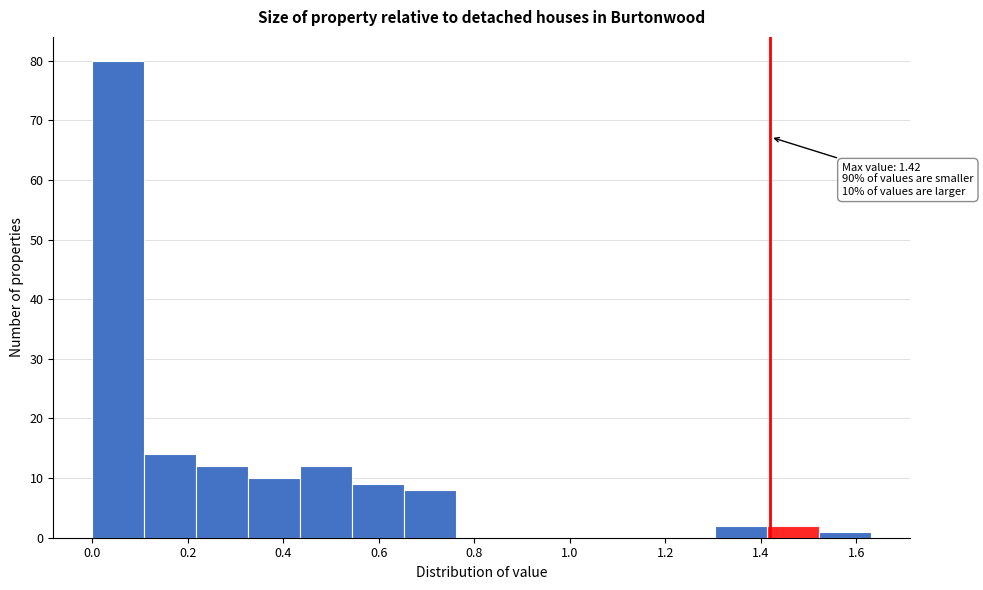

Which range on the x-axis has the tallest bar?

0.00 to 0.10